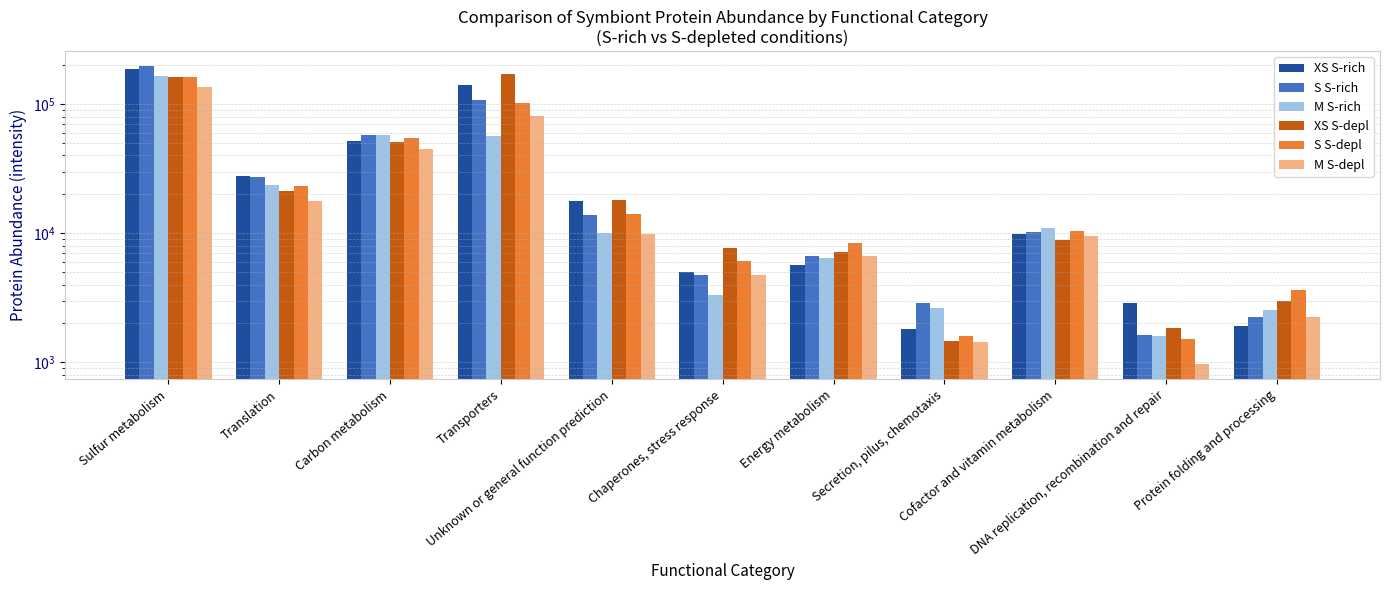

Reading left to right, list all the values displayed in this chart.

XS S-rich: 186904.0	27796.3	51330.6	139762.0	17619.3	5005.6	5689.2	1808.7	9871.1	2857.9	1902.0
S S-rich: 196669.4	27365.8	57938.8	106813.3	13721.1	4712.1	6702.1	2861.5	10167.2	1629.4	2225.0
M S-rich: 163969.4	23630.2	57139.3	56577.6	10035.8	3295.8	6406.0	2629.4	10941.7	1588.2	2554.0
XS S-depl: 163017.4	21173.8	50362.9	169418.0	17910.2	7658.4	7198.3	1454.9	8880.4	1832.2	2970.8
S S-depl: 162703.2	23118.6	54263.3	102616.7	14140.8	6121.4	8389.2	1606.6	10468.5	1526.4	3617.2
M S-depl: 136558.4	17628.3	45163.2	80943.2	9904.4	4772.2	6692.3	1447.3	9448.7	962.1	2251.7